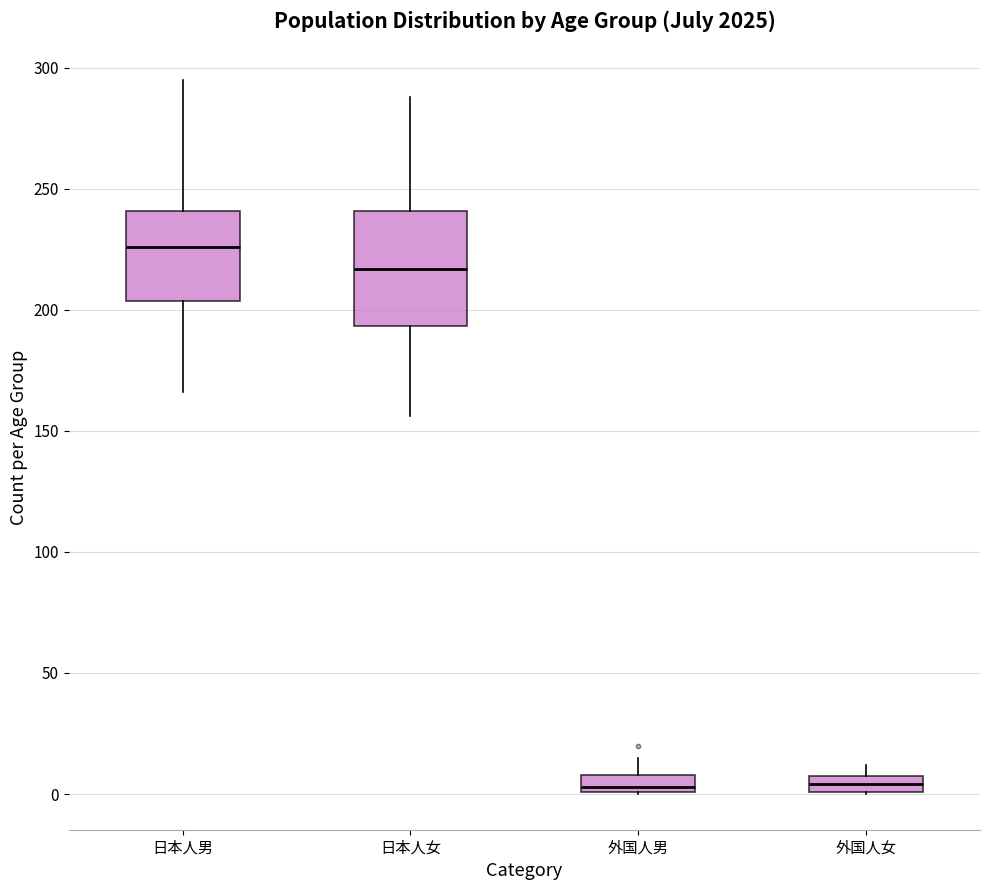

Where does the upper whisker of the box for 日本人女 end on the y-axis? The values are not printed on the chart, so give them approximately, as read against the axis.

290